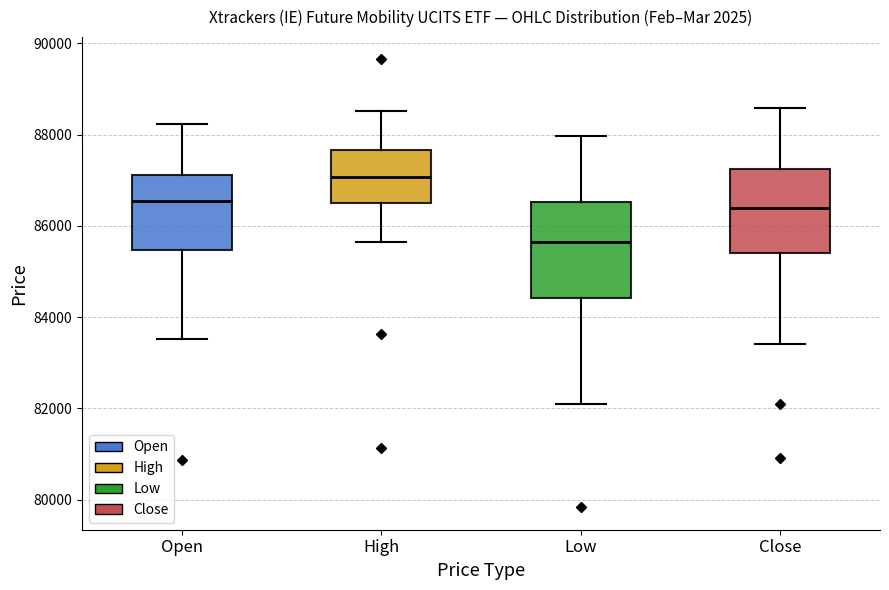

Which box has the lowest median line?

Low